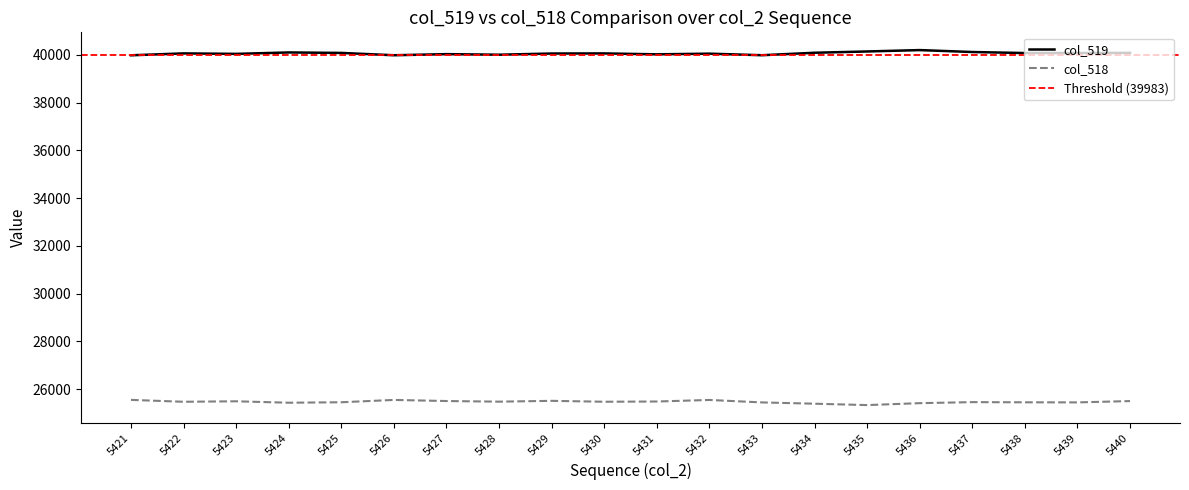

At which label is col_519 closest to 40092?

5434